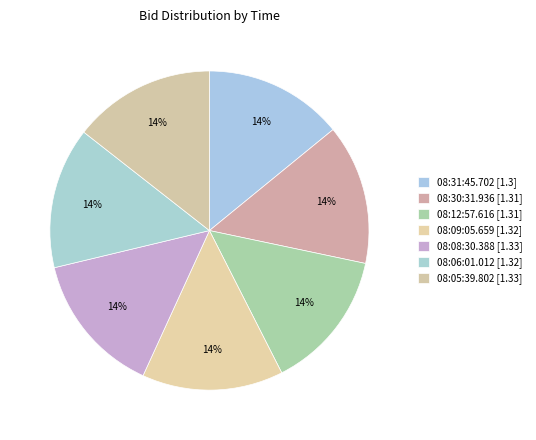

How many segments does this pie chart have?

7